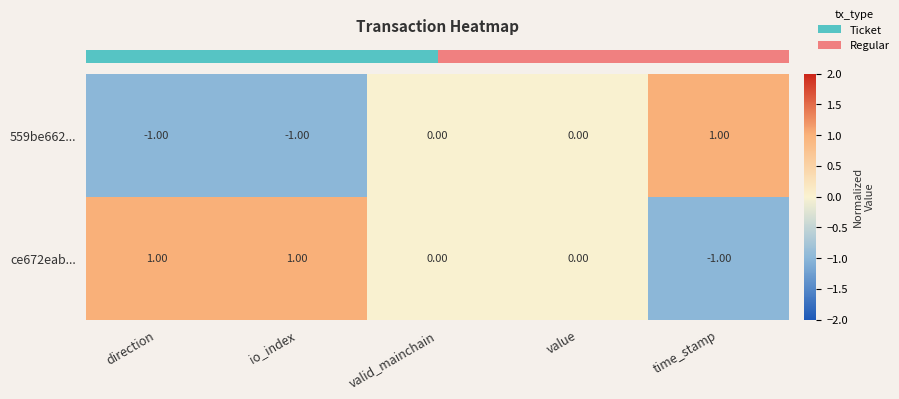

How many categories are shown in the chart?

5